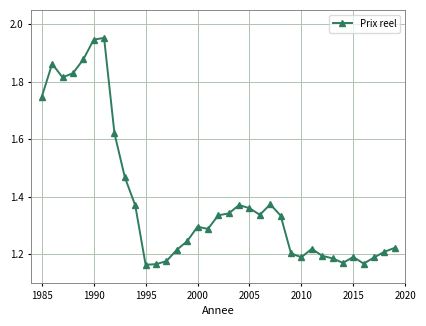

True or false: the data has more than 2 interior local peaks.

True